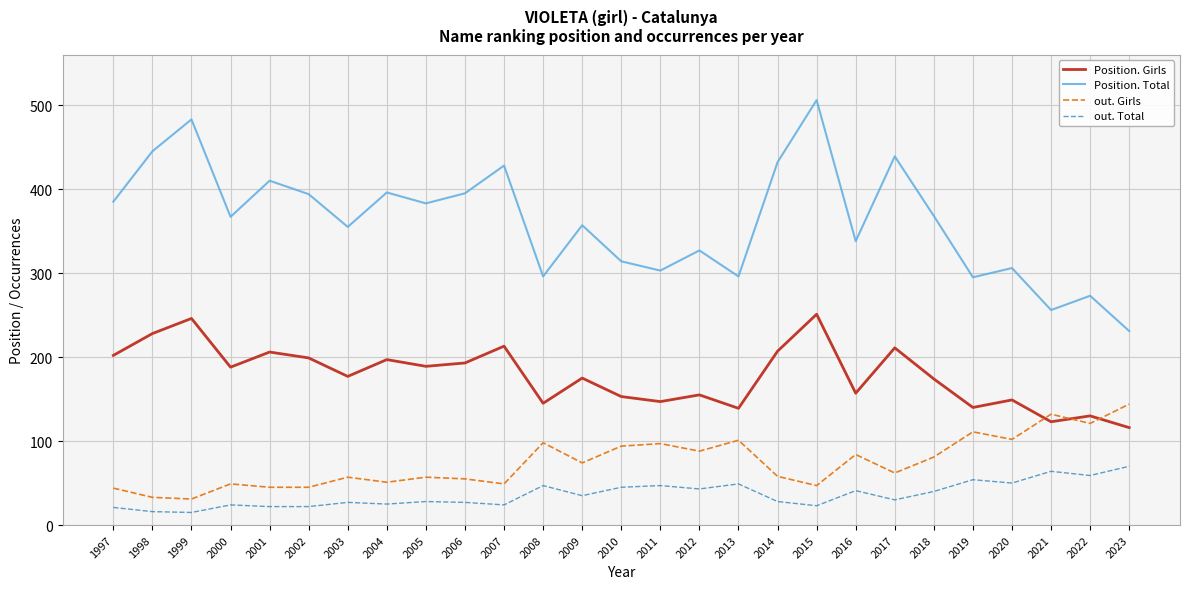

Read the Position. Girls value at 2017.

211